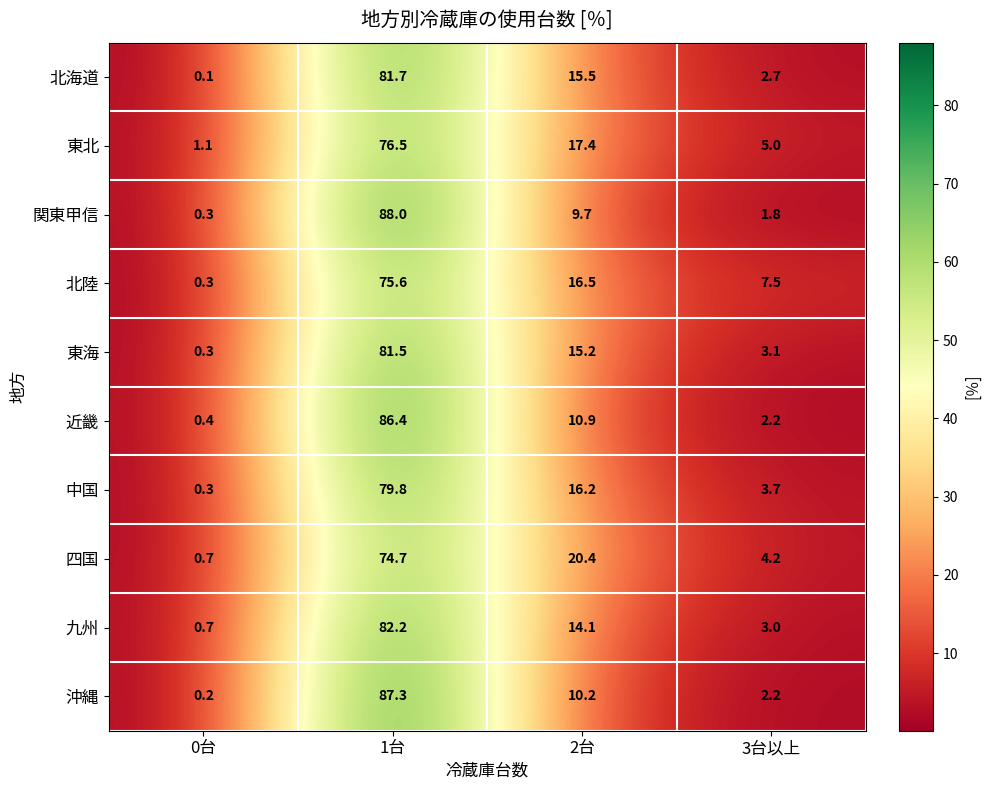

At which category does the chart reach its peak across all series?

1台